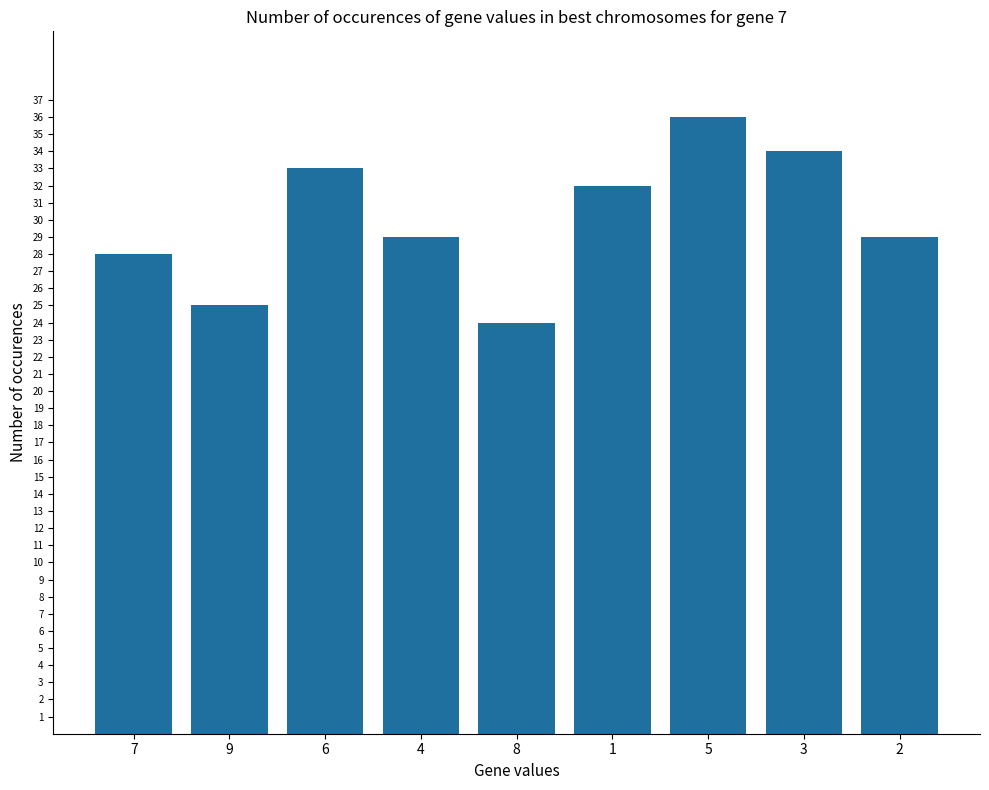

What is the value of the 2nd bar from the left?

25